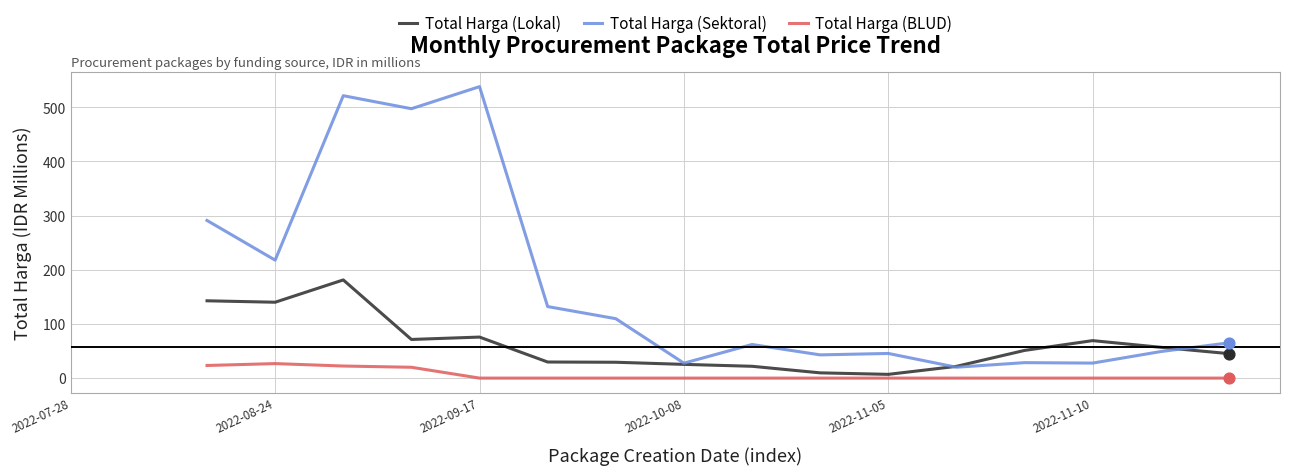

Which series has the largest total across all categories?

Total Harga (Sektoral)